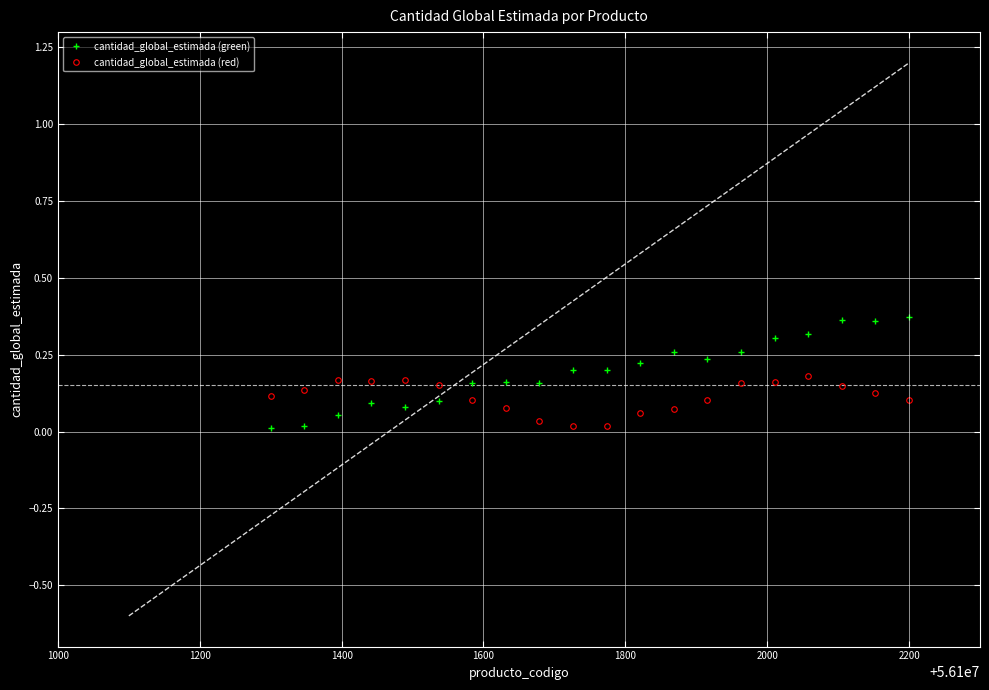

True or false: cantidad_global_estimada (red) has more than 1 interior local peaks.

True